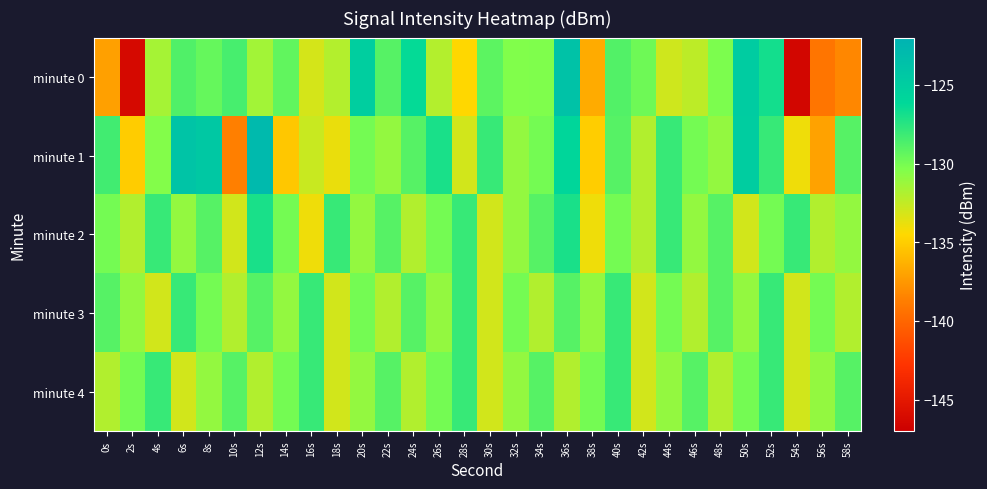

Reading right to left, list all the values displayed in this chart.

minute 0: 58s=-138.3	56s=-139.2	54s=-146.4	52s=-126.8	50s=-124.8	48s=-130.2	46s=-132.3	44s=-132.9	42s=-129.8	40s=-128.8	38s=-136.6	36s=-123.8	34s=-130.3	32s=-130.4	30s=-129.2	28s=-134.6	26s=-132.0	24s=-126.3	22s=-129.0	20s=-125.0	18s=-132.0	16s=-133.1	14s=-129.4	12s=-131.5	10s=-128.5	8s=-129.5	6s=-128.8	4s=-131.6	2s=-146.2	0s=-137.1
minute 1: 58s=-129.0	56s=-137.0	54s=-134.0	52s=-128.0	50s=-125.0	48s=-131.0	46s=-130.0	44s=-128.0	42s=-132.0	40s=-129.0	38s=-135.0	36s=-126.0	34s=-130.0	32s=-131.0	30s=-128.0	28s=-133.0	26s=-127.0	24s=-129.0	22s=-131.0	20s=-130.0	18s=-133.9	16s=-132.7	14s=-135.3	12s=-122.8	10s=-138.7	8s=-124.4	6s=-124.0	4s=-130.5	2s=-135.1	0s=-128.3
minute 2: 58s=-131.0	56s=-132.0	54s=-128.0	52s=-130.0	50s=-133.0	48s=-129.0	46s=-131.0	44s=-128.0	42s=-132.0	40s=-130.0	38s=-134.0	36s=-127.0	34s=-129.0	32s=-131.0	30s=-133.0	28s=-128.0	26s=-130.0	24s=-132.0	22s=-129.0	20s=-131.0	18s=-128.0	16s=-134.0	14s=-130.0	12s=-127.0	10s=-133.0	8s=-129.0	6s=-131.0	4s=-128.0	2s=-132.0	0s=-130.0
minute 3: 58s=-132.0	56s=-130.0	54s=-133.0	52s=-128.0	50s=-131.0	48s=-129.0	46s=-132.0	44s=-130.0	42s=-133.0	40s=-128.0	38s=-131.0	36s=-129.0	34s=-132.0	32s=-130.0	30s=-133.0	28s=-128.0	26s=-131.0	24s=-129.0	22s=-132.0	20s=-130.0	18s=-133.0	16s=-128.0	14s=-131.0	12s=-129.0	10s=-132.0	8s=-130.0	6s=-128.0	4s=-133.0	2s=-131.0	0s=-129.0
minute 4: 58s=-129.0	56s=-131.0	54s=-133.0	52s=-128.0	50s=-130.0	48s=-132.0	46s=-129.0	44s=-131.0	42s=-133.0	40s=-128.0	38s=-130.0	36s=-132.0	34s=-129.0	32s=-131.0	30s=-133.0	28s=-128.0	26s=-130.0	24s=-132.0	22s=-129.0	20s=-131.0	18s=-133.0	16s=-128.0	14s=-130.0	12s=-132.0	10s=-129.0	8s=-131.0	6s=-133.0	4s=-128.0	2s=-130.0	0s=-132.0